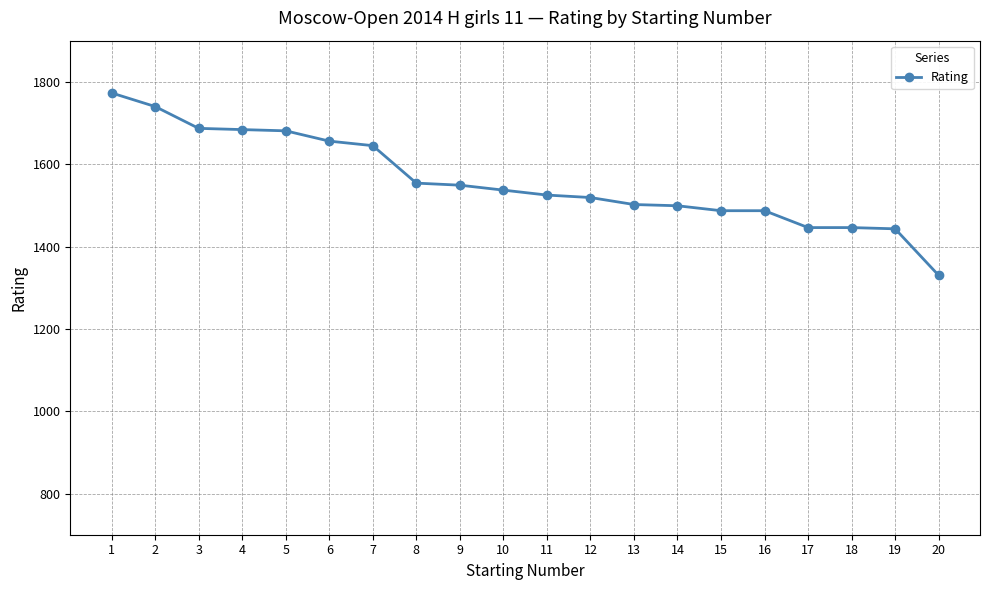

What is the greatest value displayed?

1773